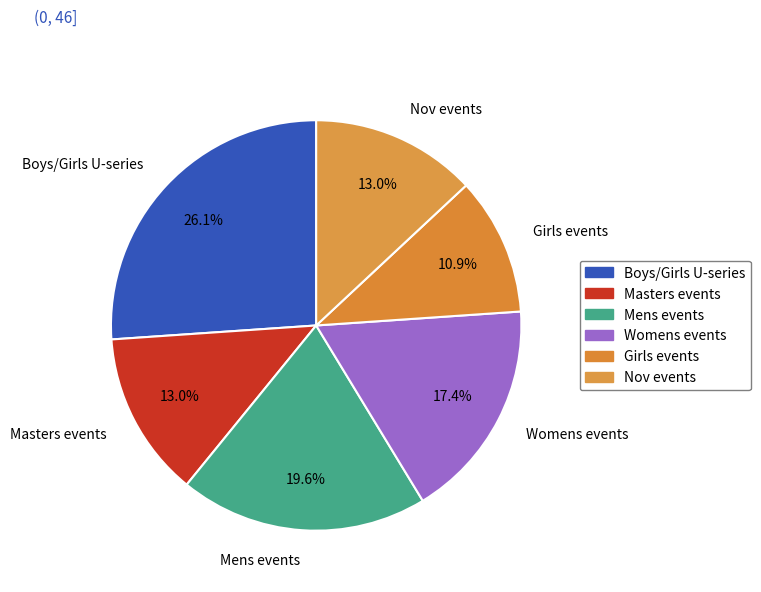

Count the number of slices in the pie.

6